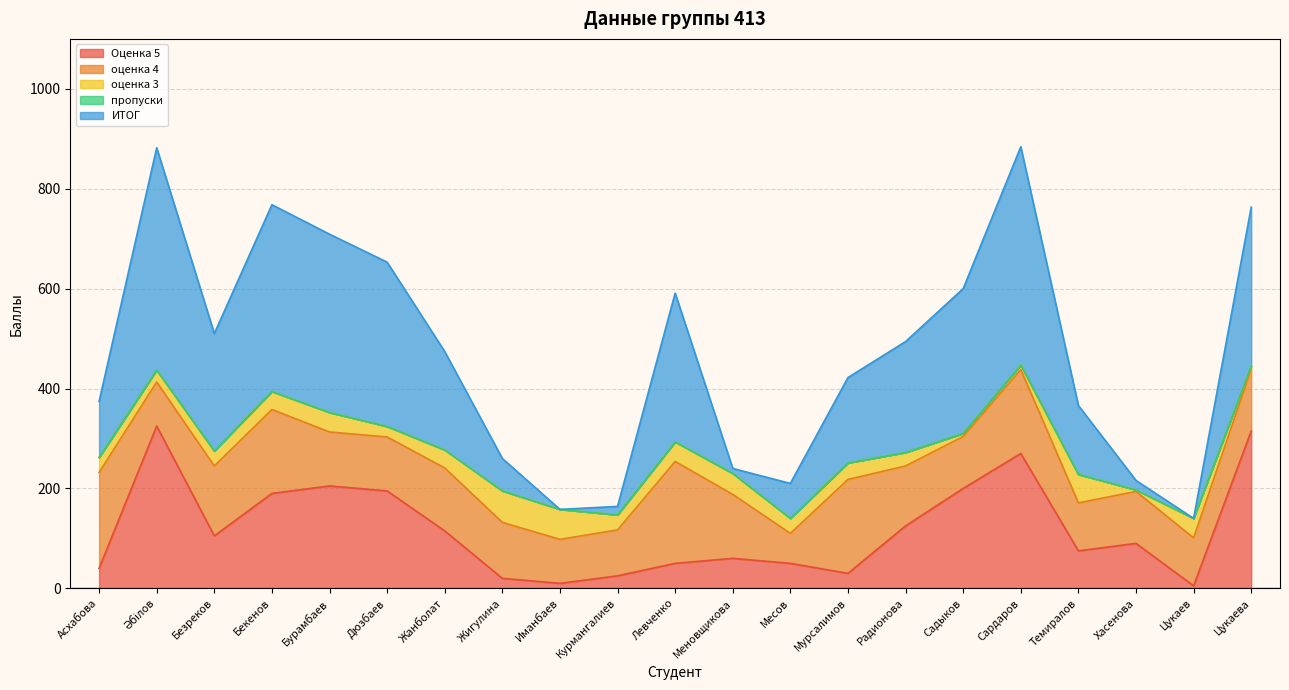

Is it true that Оценка 5 equals 45 at Хасенова?

False